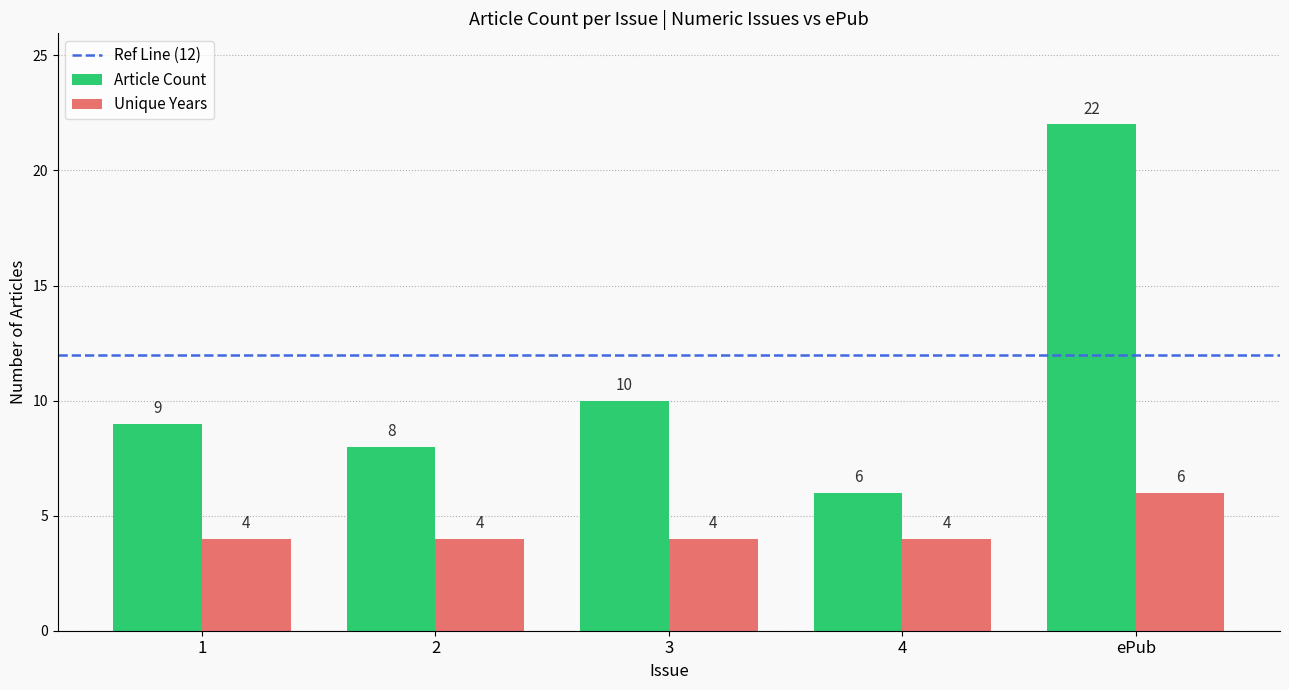

The value of Article Count at 1 is 14. True or false?

False